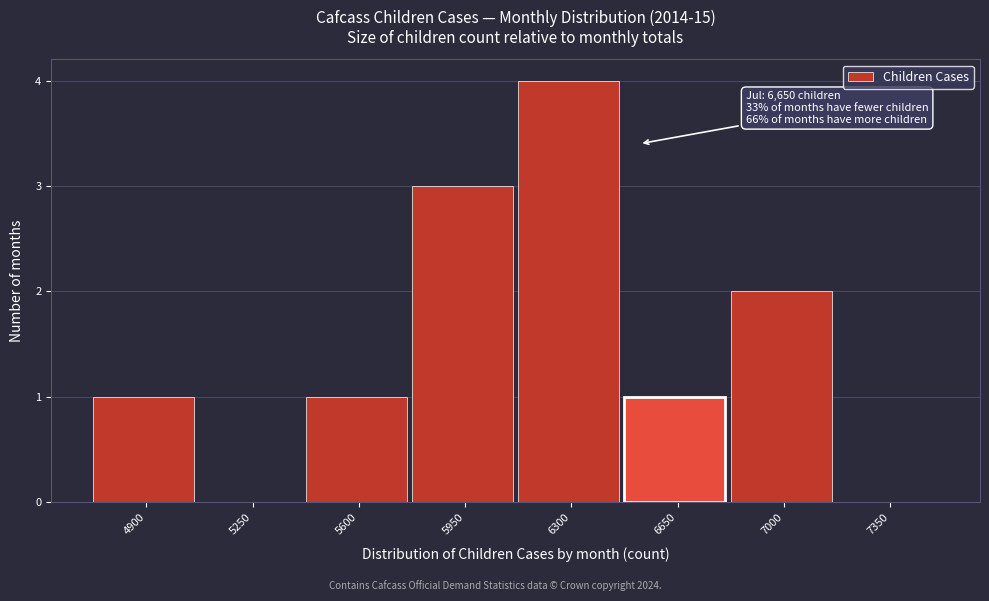

Reading right to left, list all the values displayed in this chart.

7350=0	7000=2	6650=1	6300=4	5950=3	5600=1	5250=0	4900=1